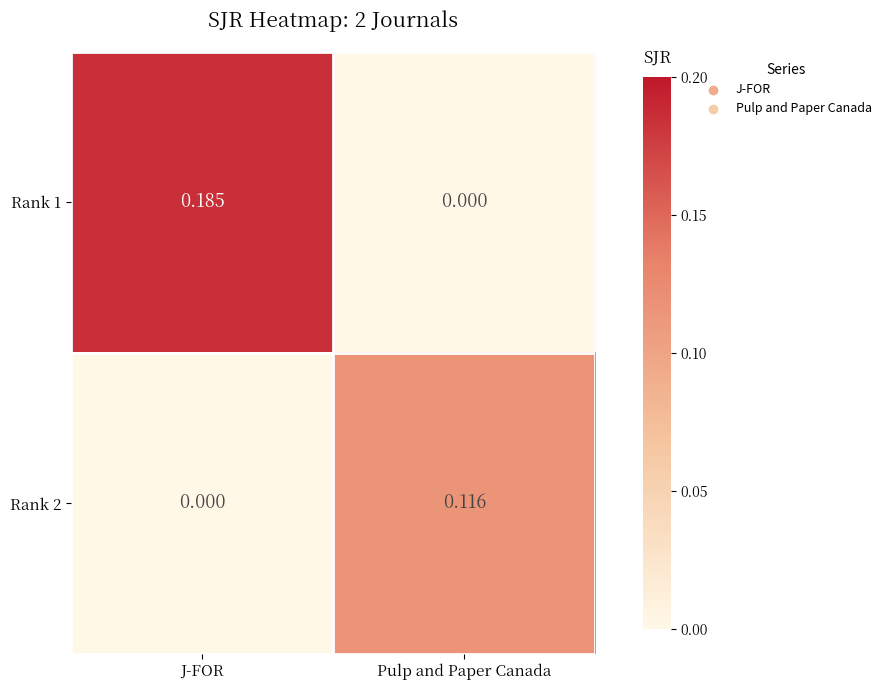

At which label does Rank 2 reach its minimum?

J-FOR